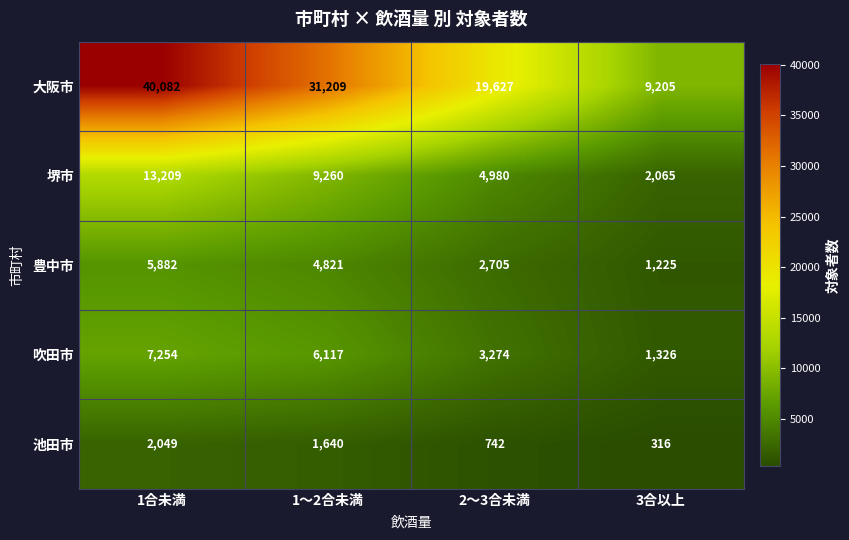

What is the spread (max minus min) of values at 2～3合未満?

18885